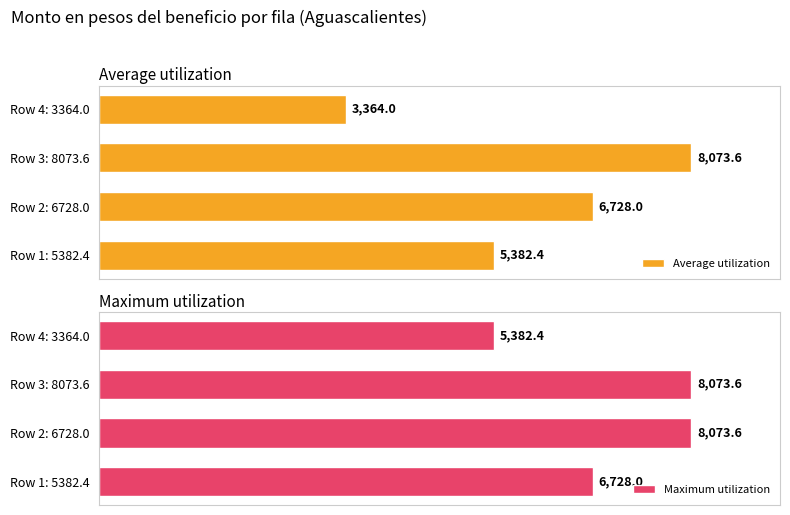

List the series in order of their overall mean, lowest first.

Average utilization, Maximum utilization